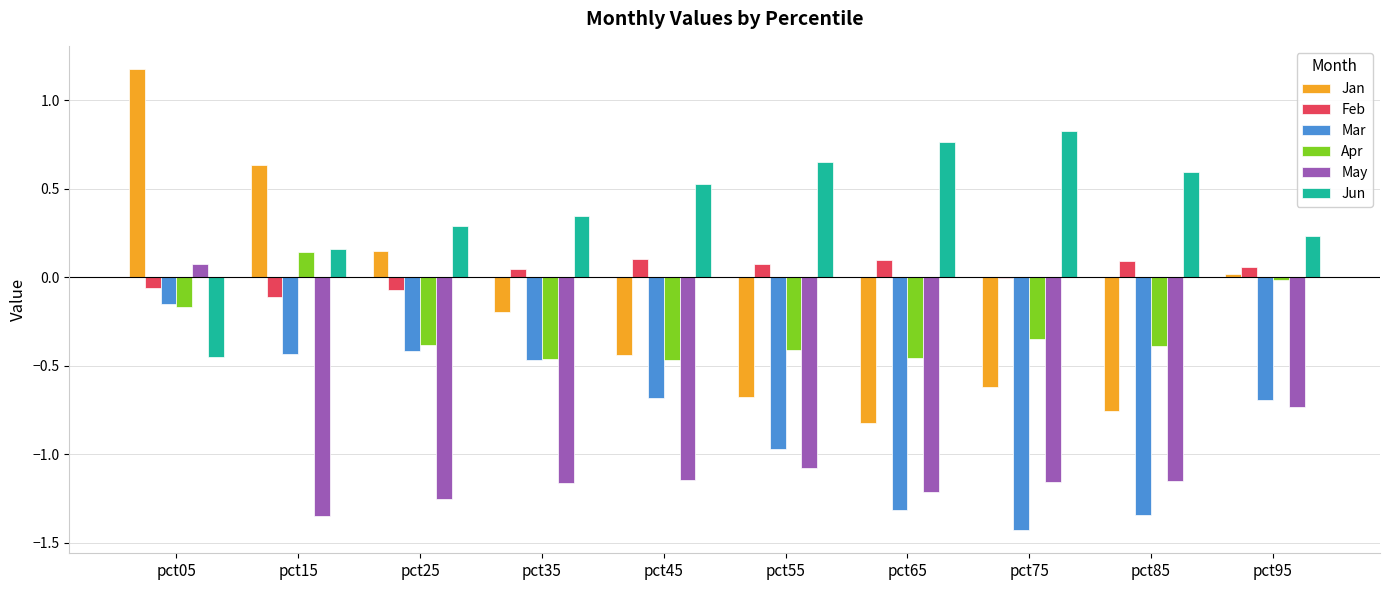

What is the sum of all Mar values?

-7.9